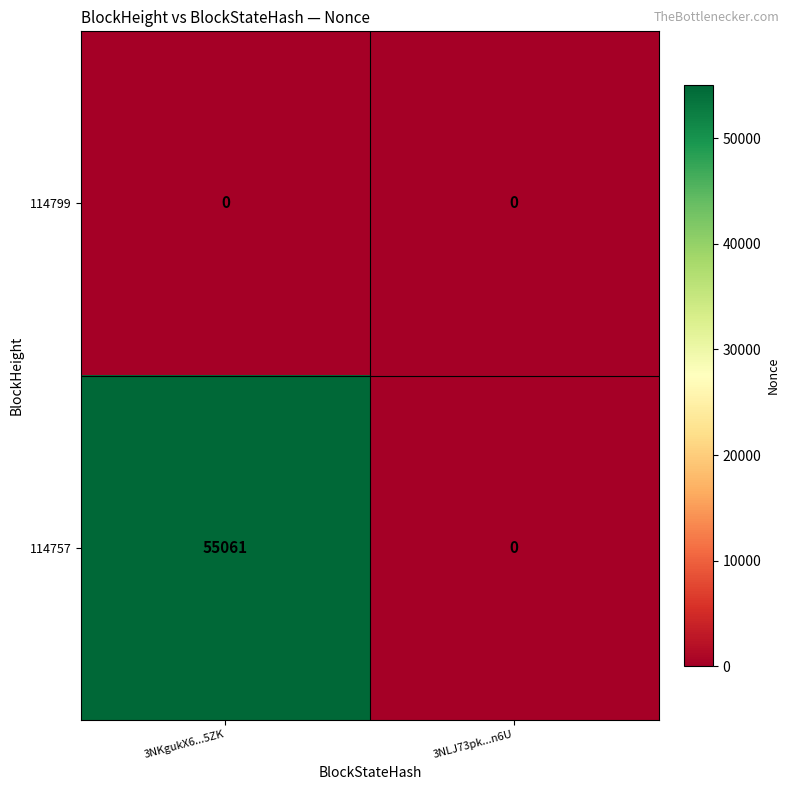

At how many categories does at least one series exceed 36198?

1